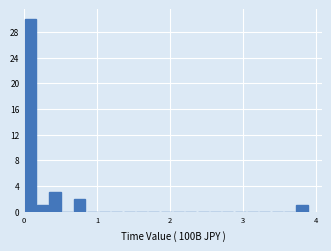

Read against the x-axis, roughly where is the centre of the tallest bar?

0.1